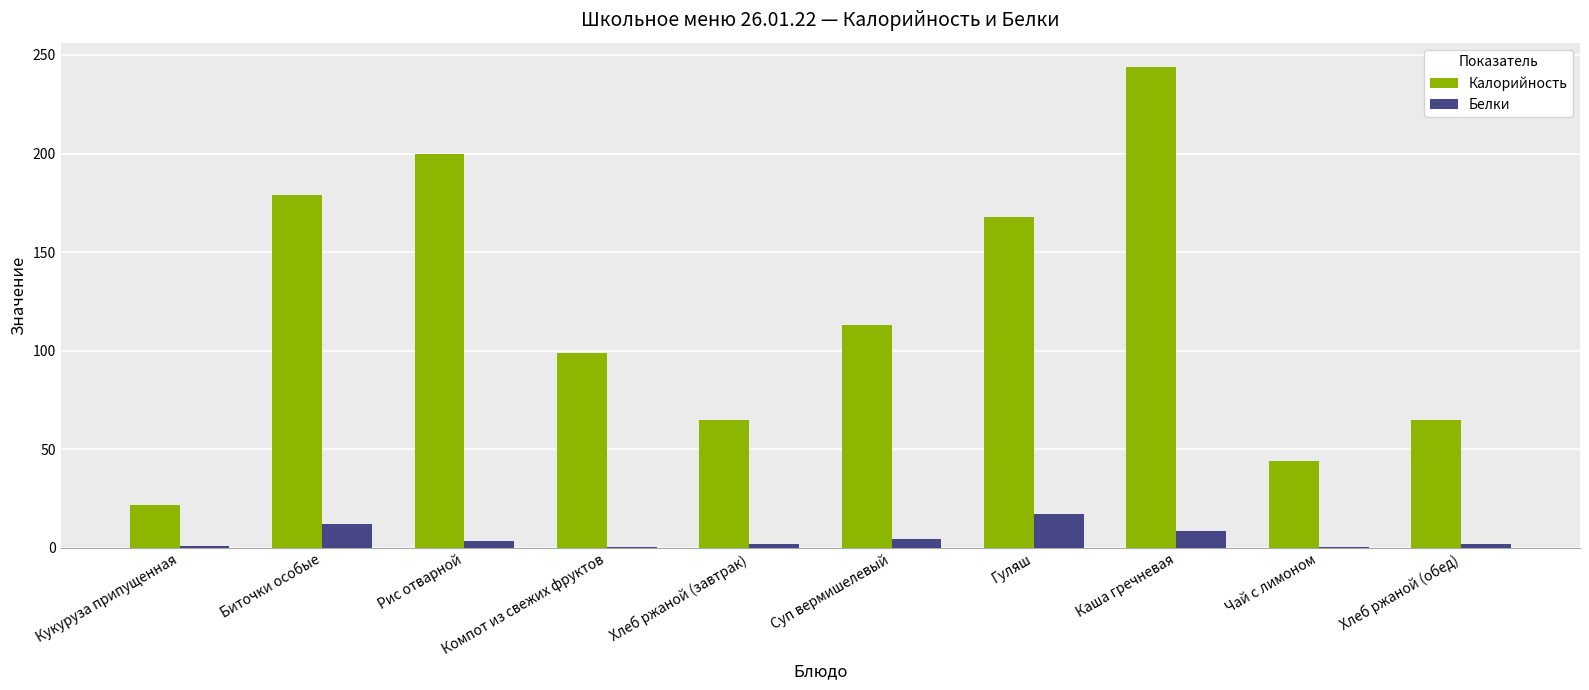

What is the spread (max minus min) of values at Компот из свежих фруктов?

98.3